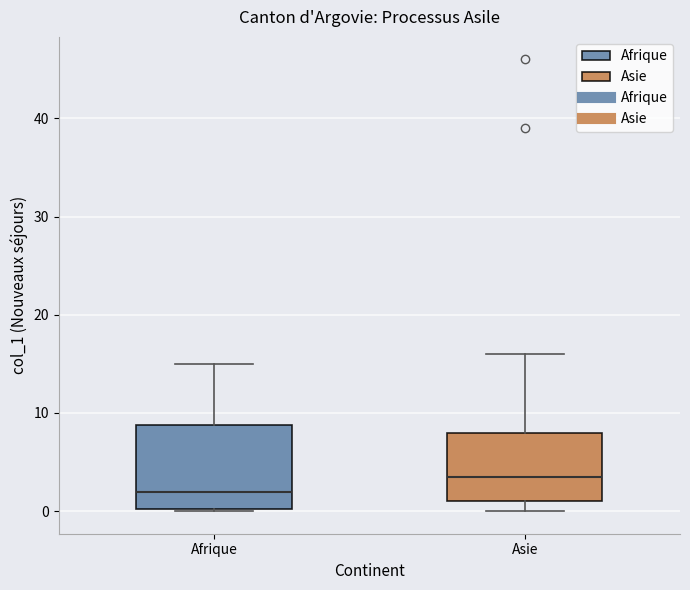

Which box's median line is the lowest?

Afrique